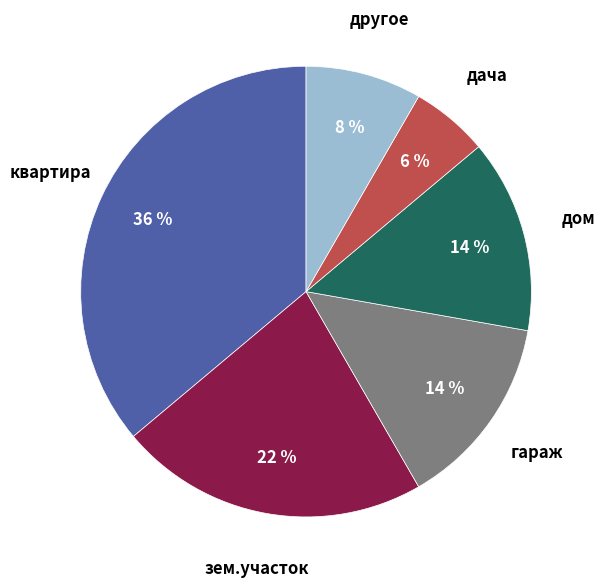

Is there a majority slice in this chart?

No